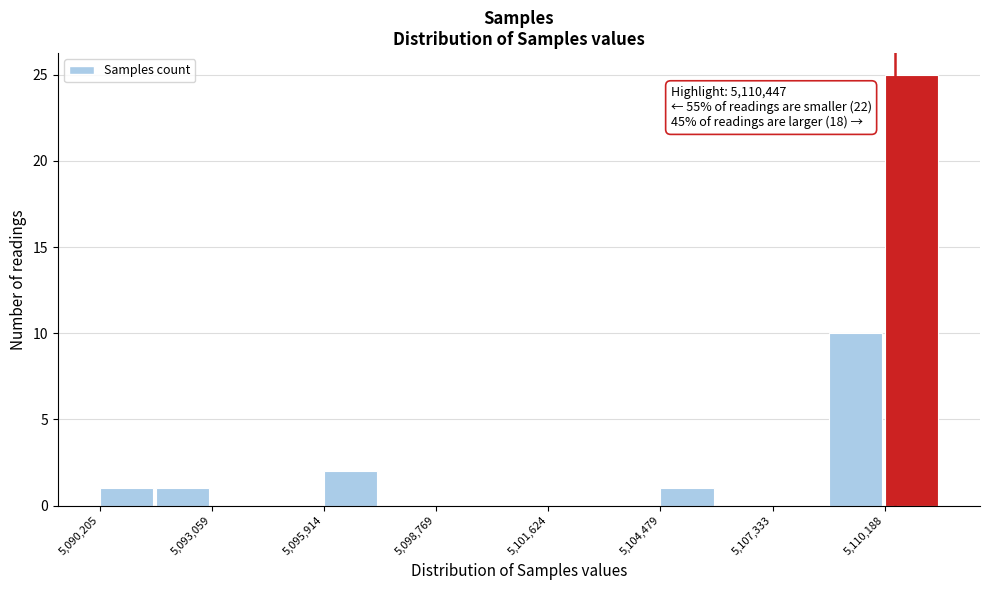

Read against the x-axis, roughly where is the centre of the tallest bar?

5111000